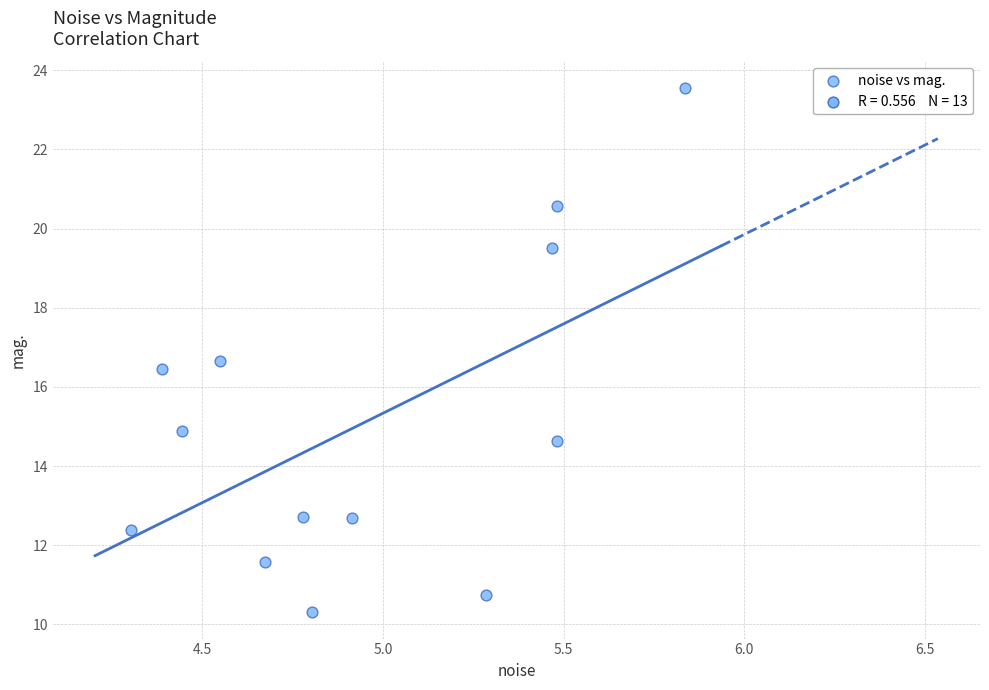

What Y value in the scatter plot is closest to 16?

16.5